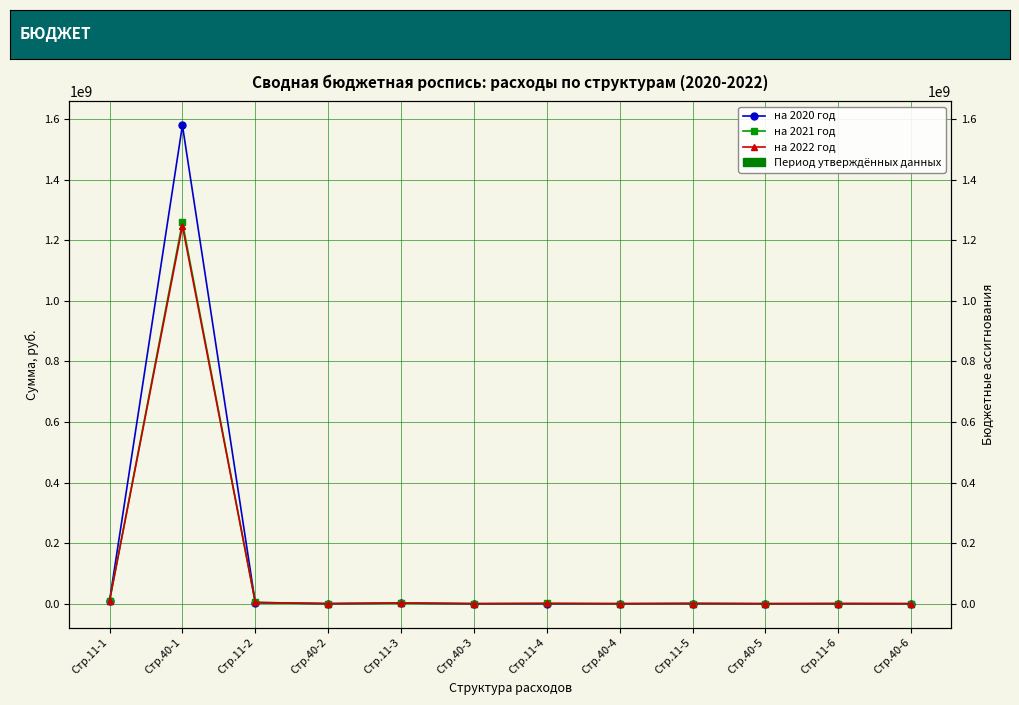

At which category is the sum across all series the highest?

Стр.40-1